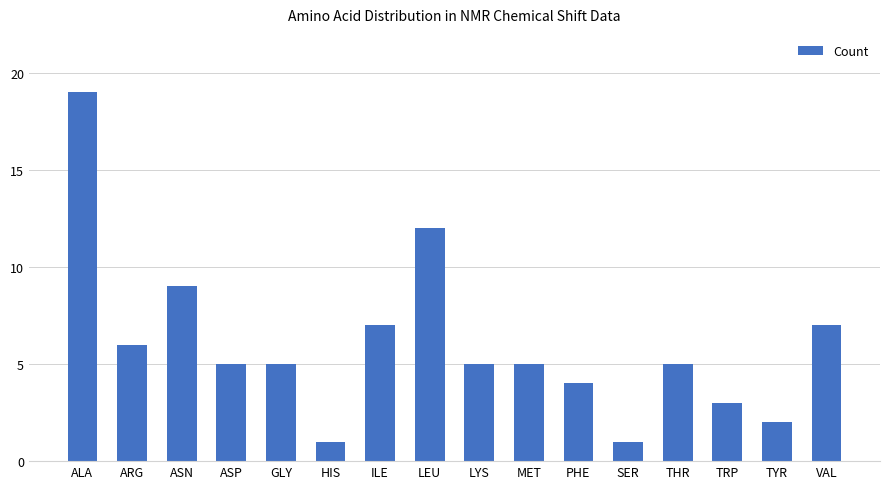

What is the ratio of the value at LEU to the value at ALA?

0.6